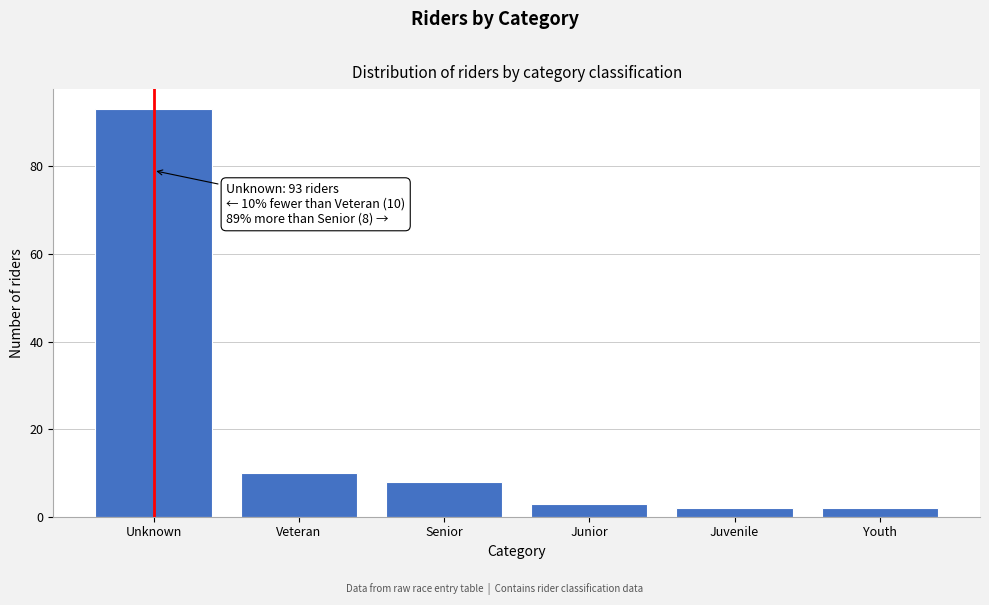

Reading left to right, extract all data points from this chart.

93	10	8	3	2	2